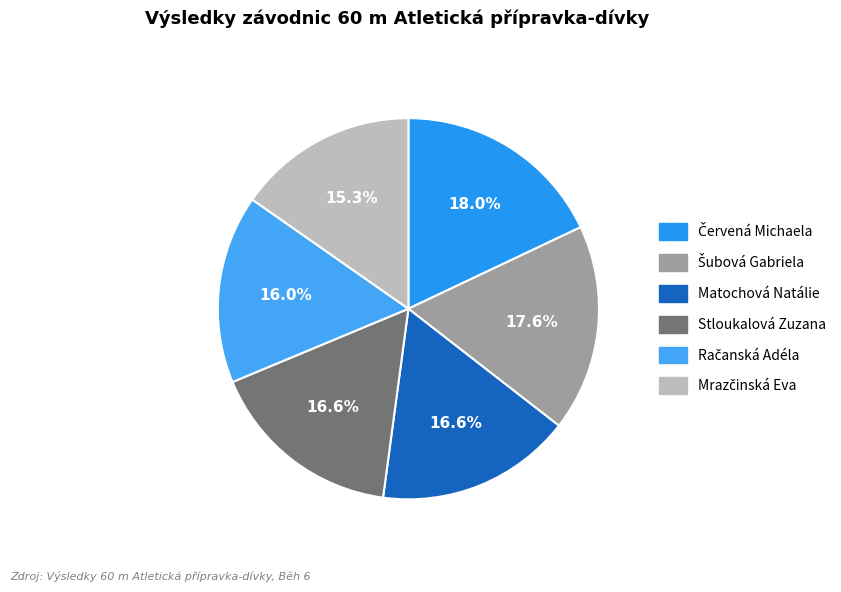

Count the number of slices in the pie.

6